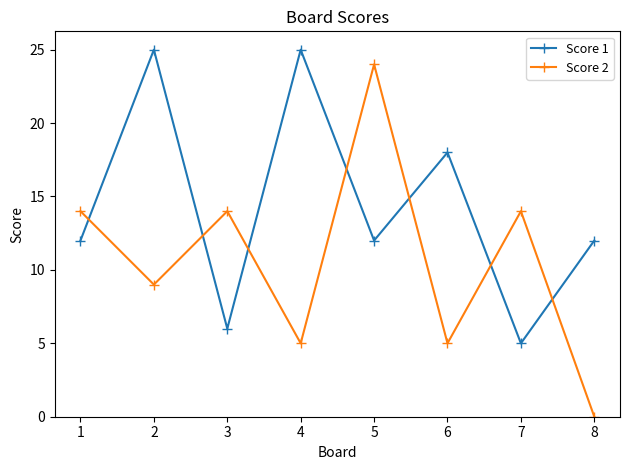

Which series has the widest spread of values?

Score 2